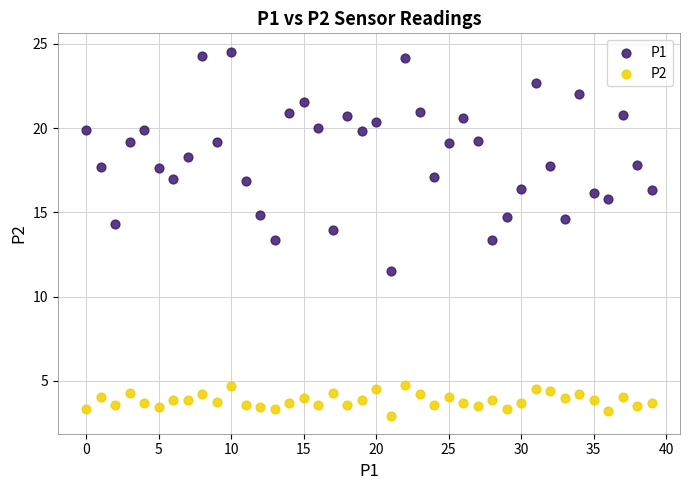

Which series has the largest Y range (max minus min)?

P1